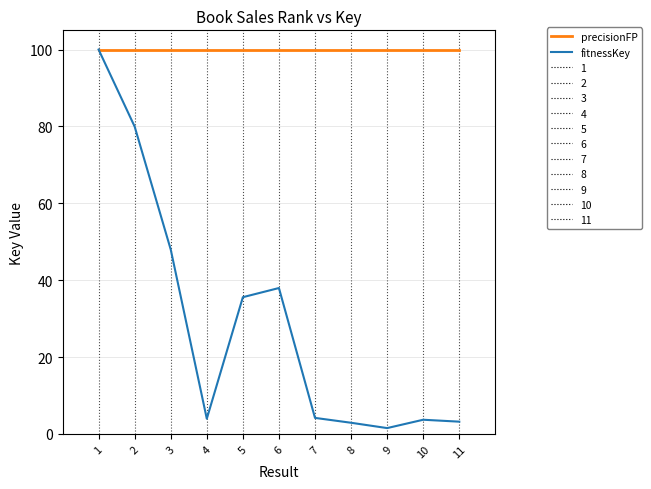

What is the maximum value shown in the chart?

100.0